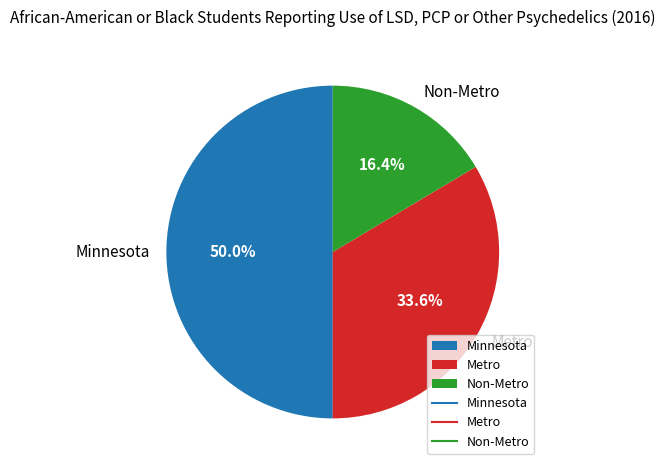

Is it true that Non-Metro is 16% of the pie?

True